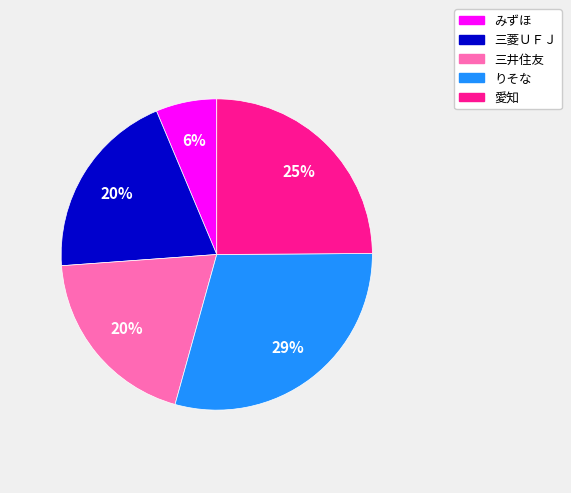

Between 三菱ＵＦＪ and みずほ, which is larger?

三菱ＵＦＪ